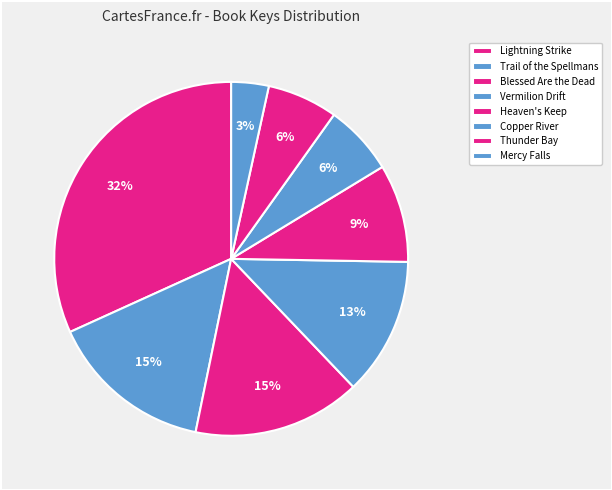

To the nearest percent, what is the average slice percentage?

12%